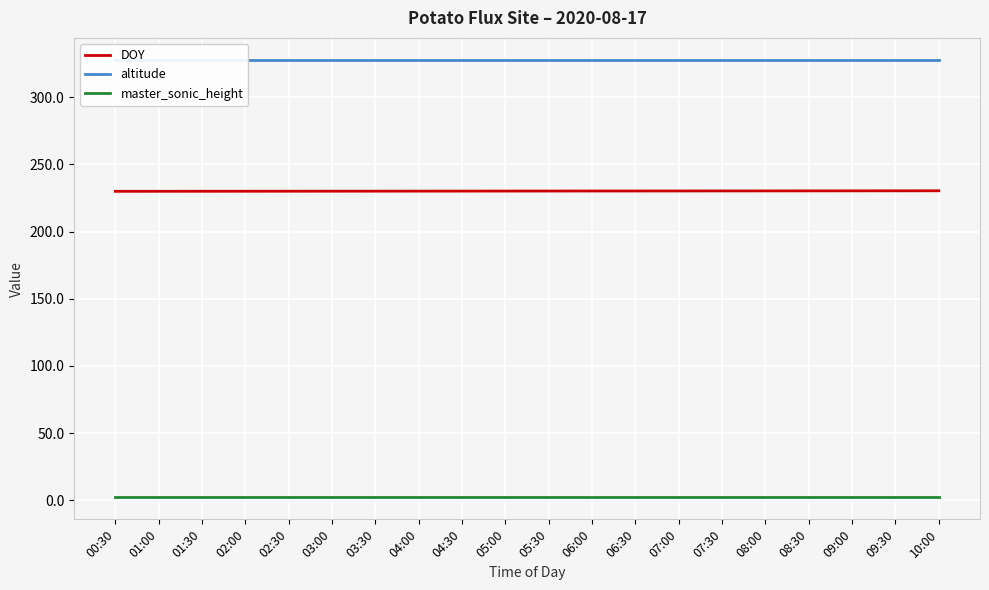

Reading right to left, what are all the values shown in this chart?

DOY: 10:00=230.4	09:30=230.4	09:00=230.4	08:30=230.4	08:00=230.3	07:30=230.3	07:00=230.3	06:30=230.3	06:00=230.2	05:30=230.2	05:00=230.2	04:30=230.2	04:00=230.2	03:30=230.1	03:00=230.1	02:30=230.1	02:00=230.1	01:30=230.1	01:00=230.0	00:30=230.0
altitude: 10:00=328.0	09:30=328.0	09:00=328.0	08:30=328.0	08:00=328.0	07:30=328.0	07:00=328.0	06:30=328.0	06:00=328.0	05:30=328.0	05:00=328.0	04:30=328.0	04:00=328.0	03:30=328.0	03:00=328.0	02:30=328.0	02:00=328.0	01:30=328.0	01:00=328.0	00:30=328.0
master_sonic_height: 10:00=2.0	09:30=2.0	09:00=2.0	08:30=2.0	08:00=2.0	07:30=2.0	07:00=2.0	06:30=2.0	06:00=2.0	05:30=2.0	05:00=2.0	04:30=2.0	04:00=2.0	03:30=2.0	03:00=2.0	02:30=2.0	02:00=2.0	01:30=2.0	01:00=2.0	00:30=2.0